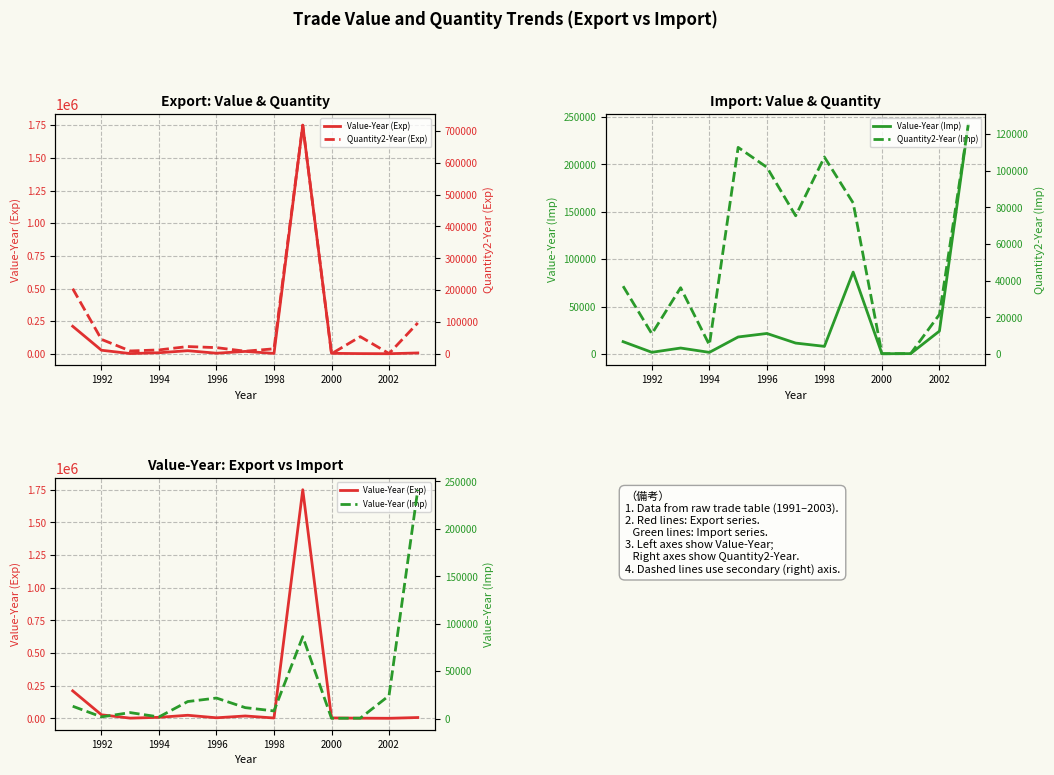

How many intersections are there between Value-Year (Exp) and Value-Year (Imp)?

7